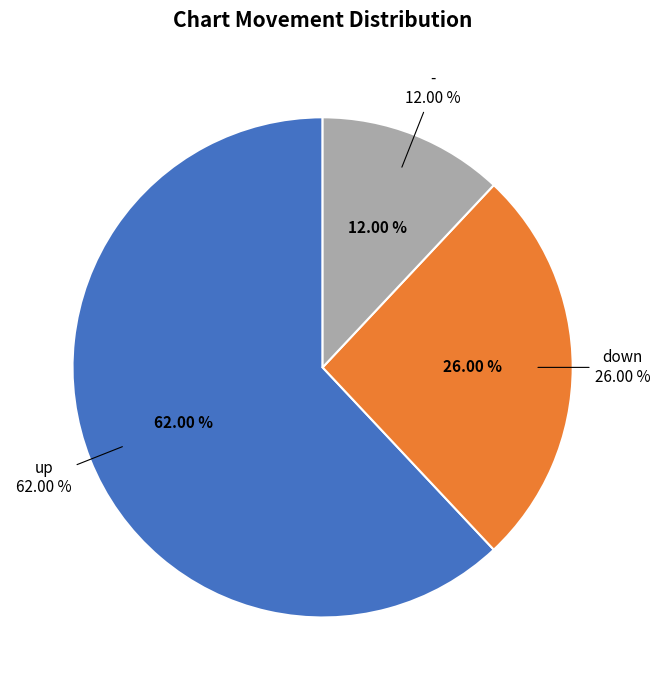

What percentage is the down slice, to the nearest percent?

26%